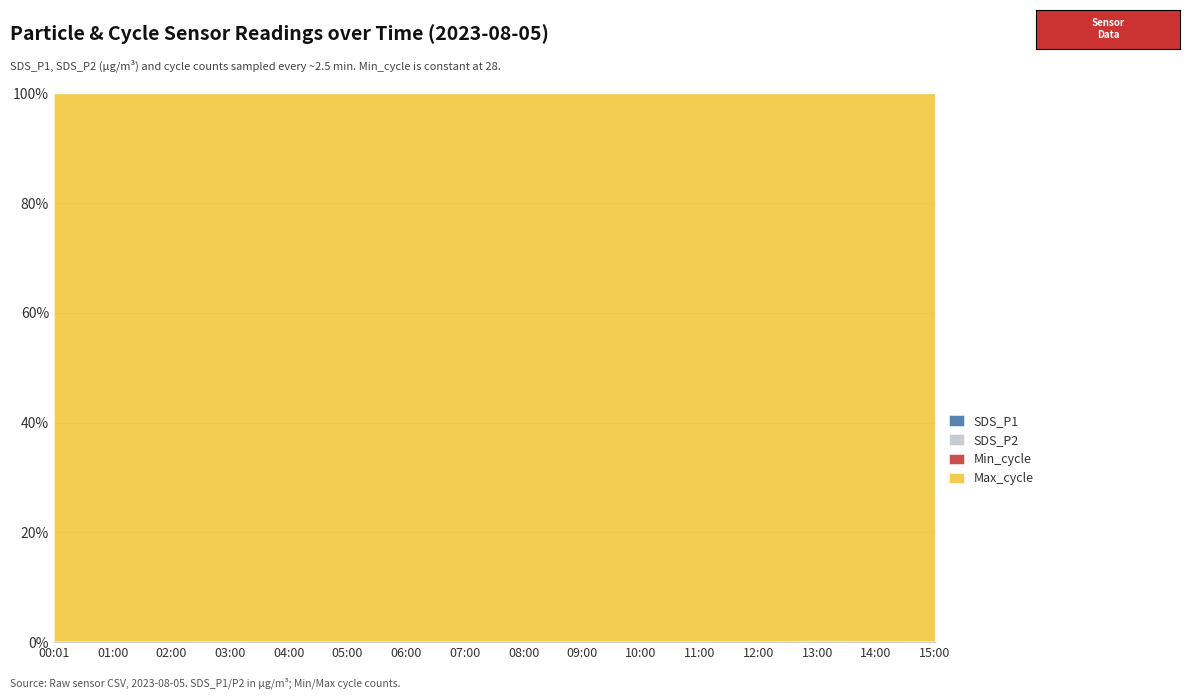

Count the number of categories in the chart.

16